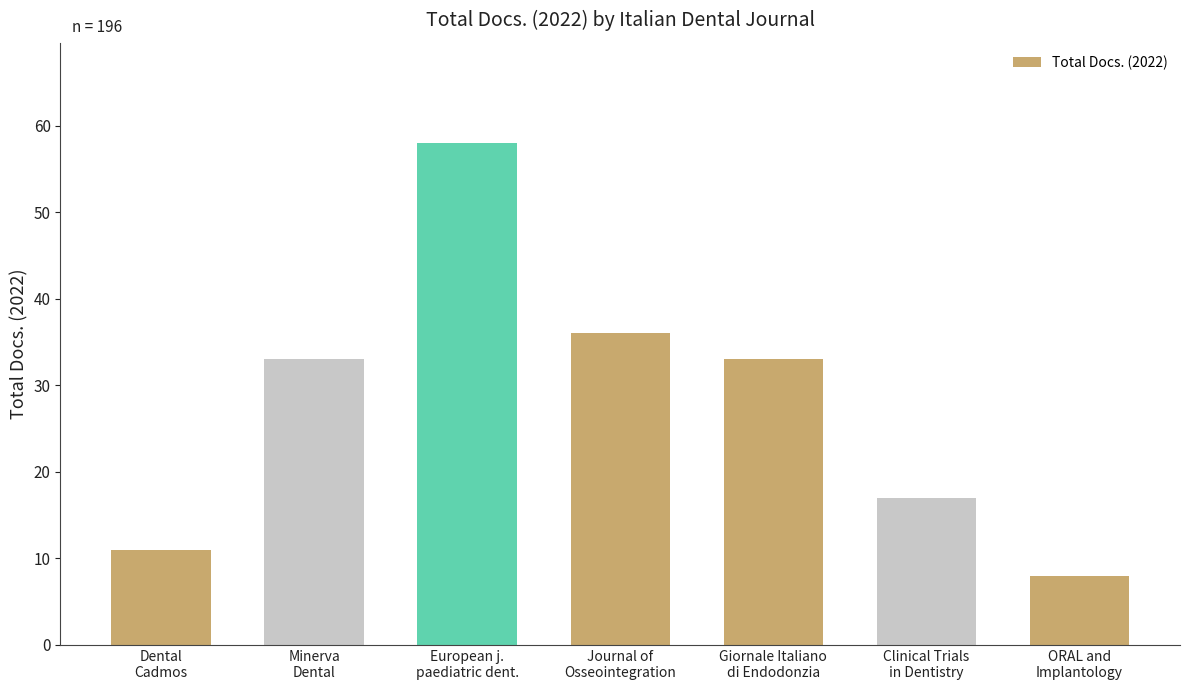

Reading left to right, transcribe all the data shown in this chart.

11	33	58	36	33	17	8